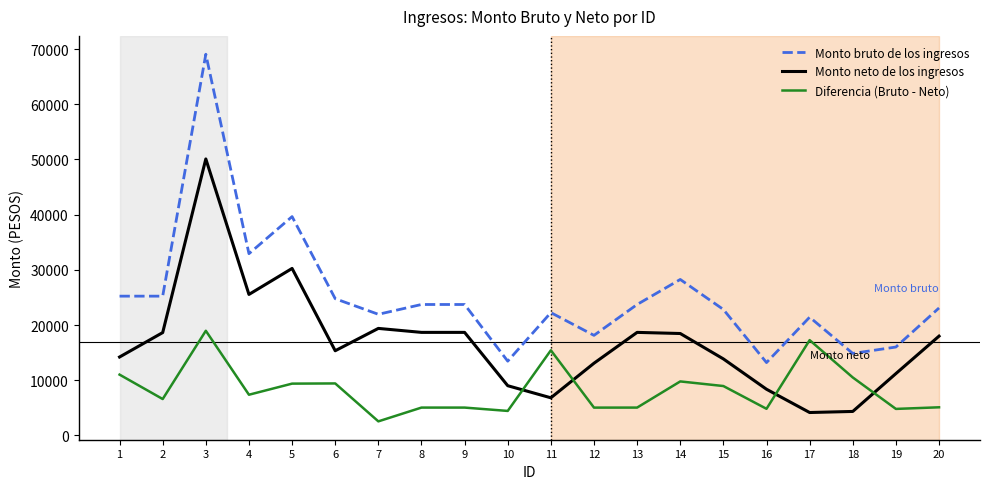

How many lines are shown in the chart?

3